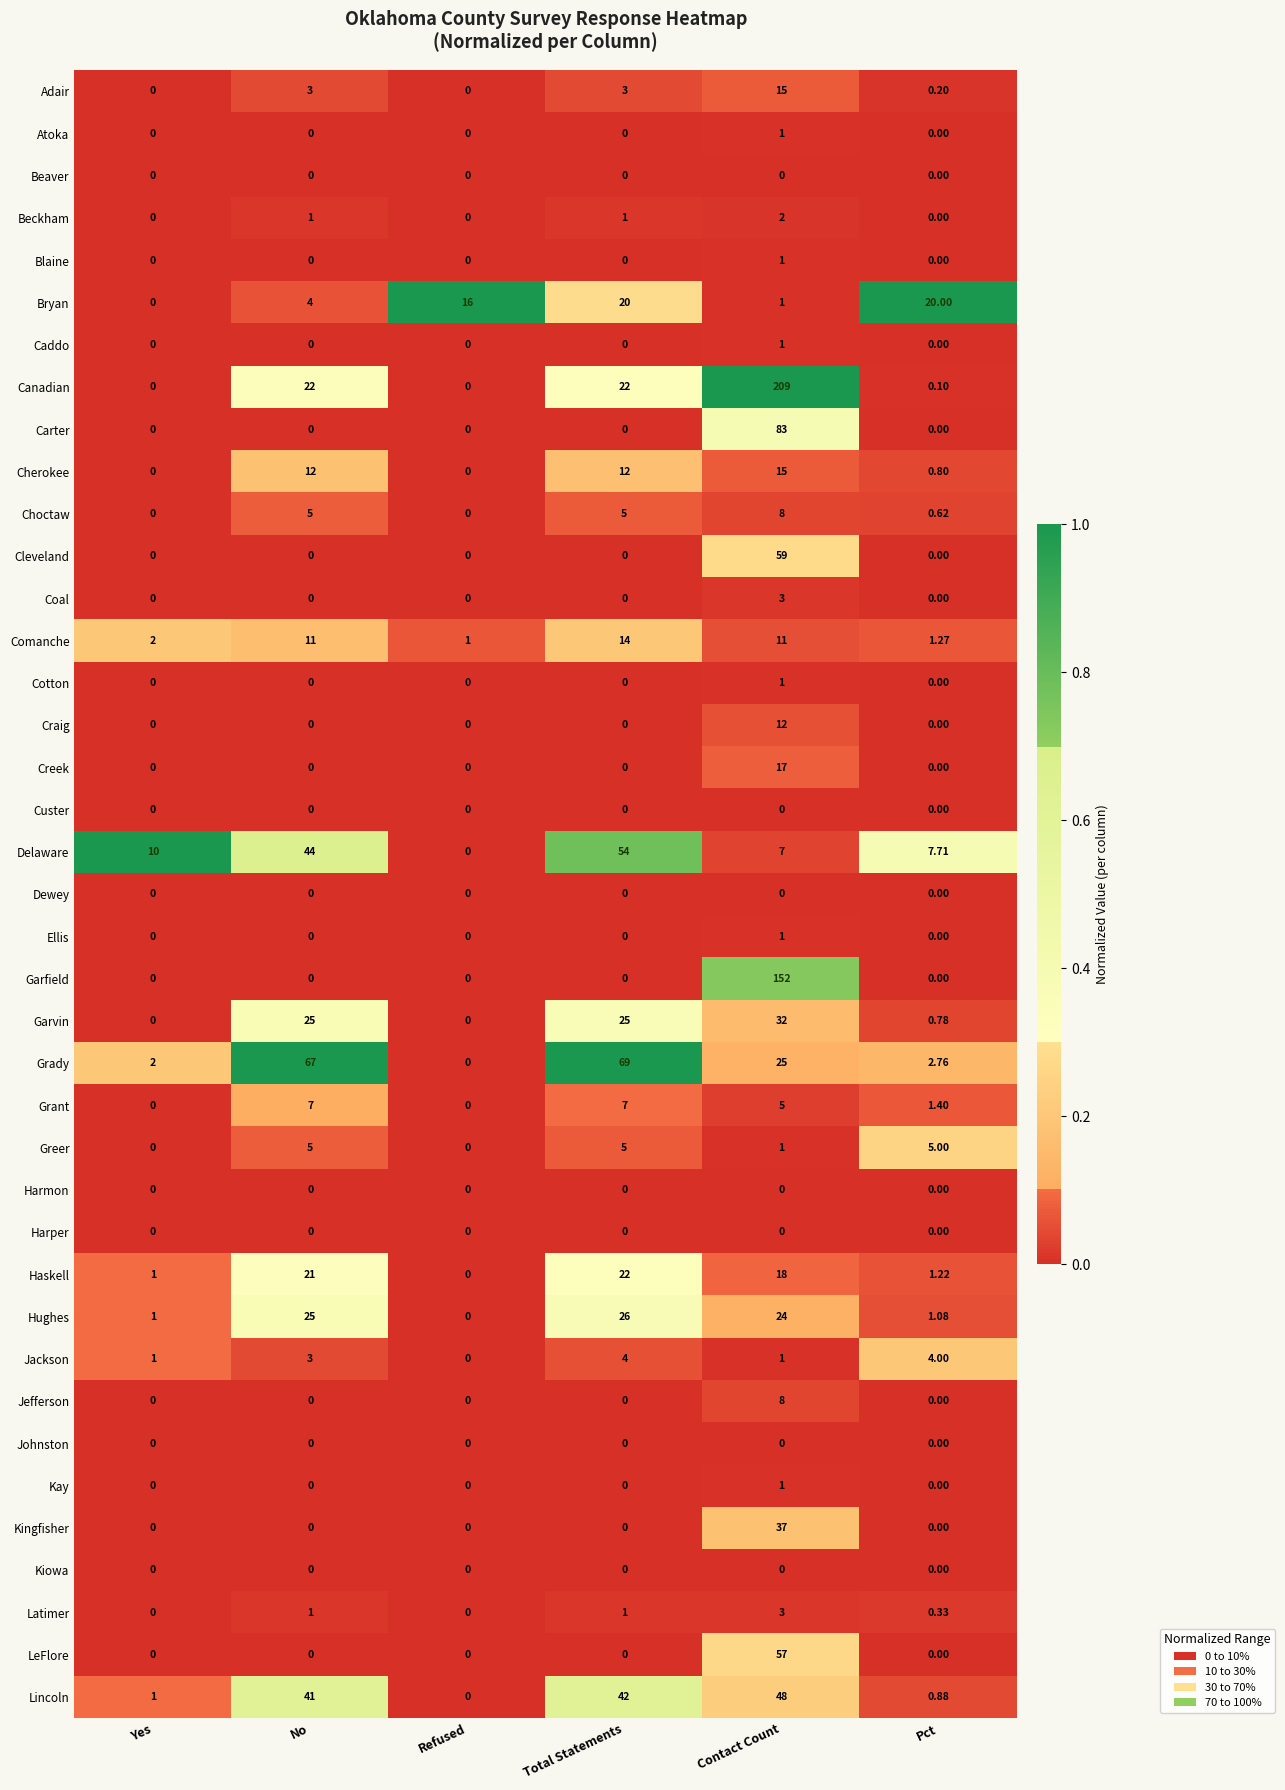

Which category has the highest value in the Creek series?

Contact Count